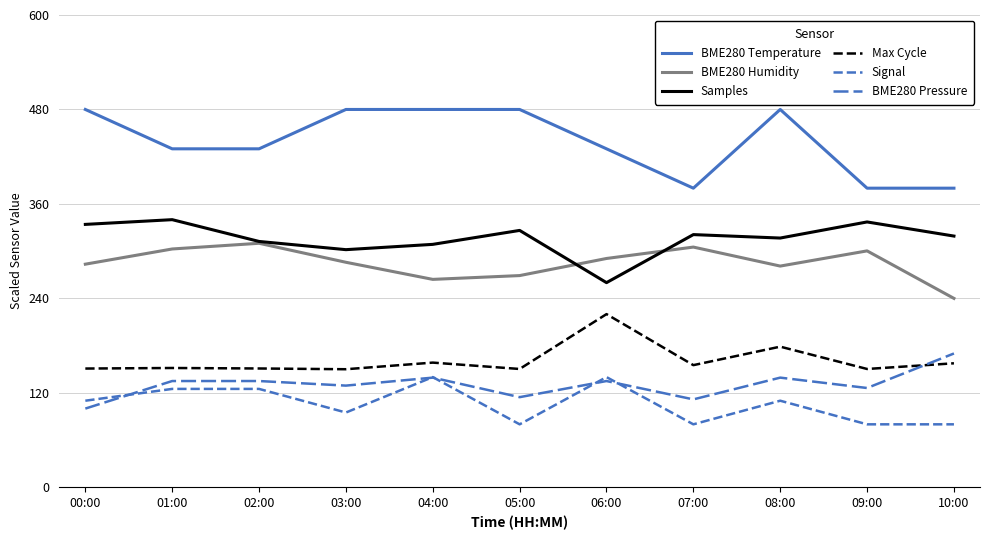

True or false: BME280 Pressure and BME280 Temperature cross at least once.

False